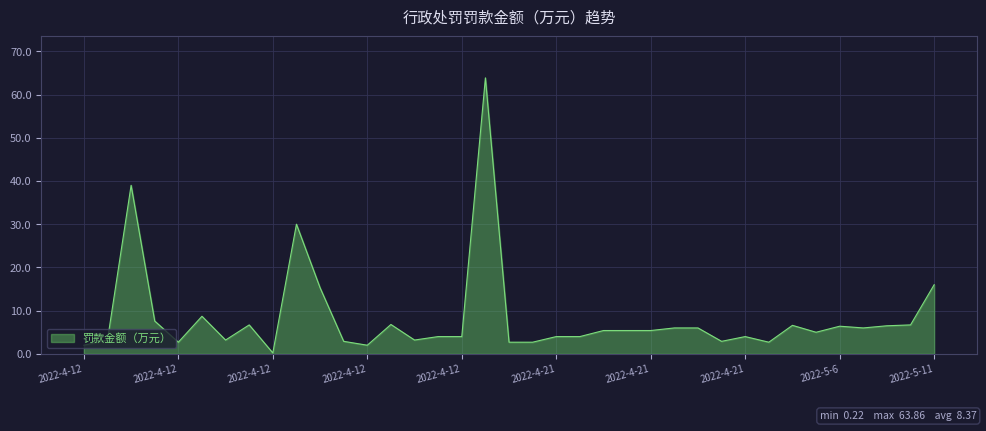

How many distinct data groups are displayed?

1